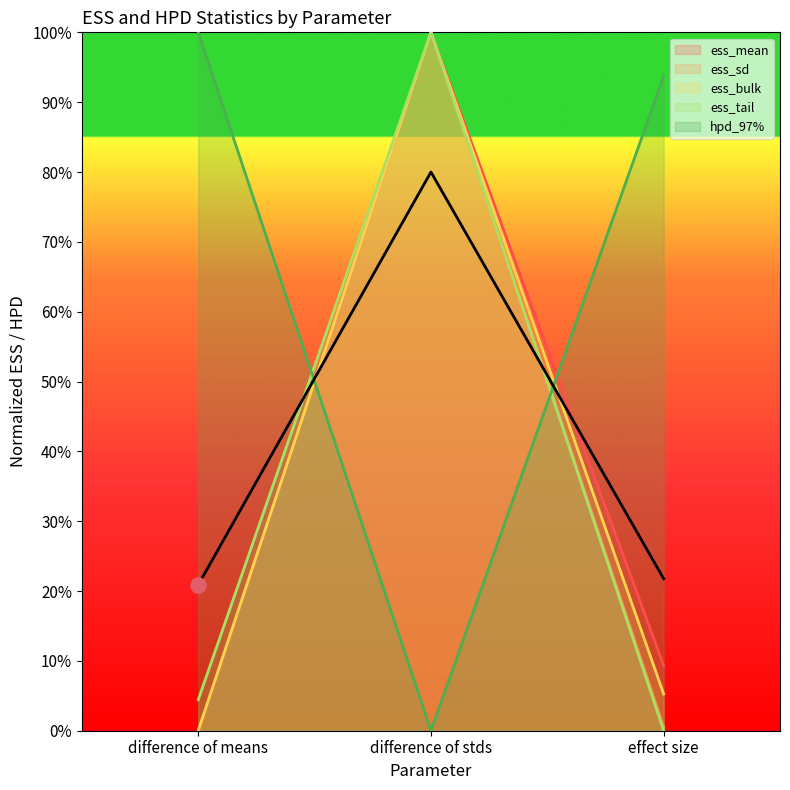

Which series contains the lowest Y value?

hpd_97%